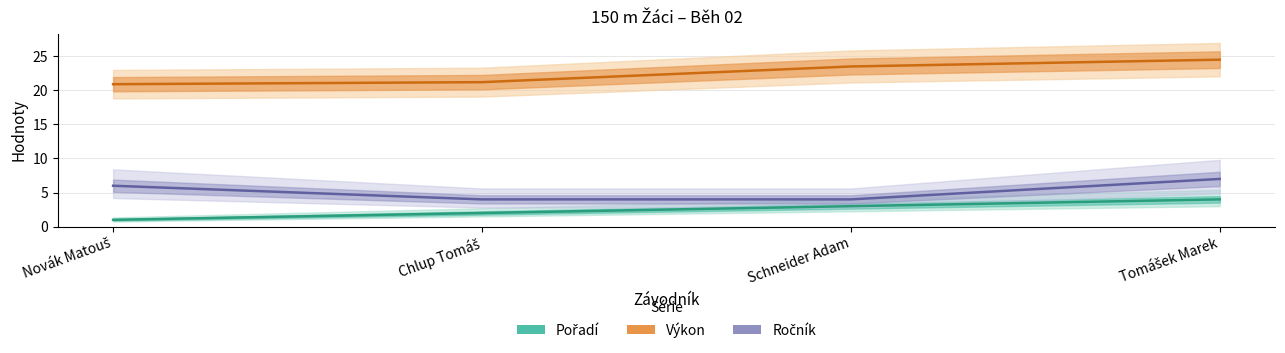

What is the difference between the maximum and minimum values in the Pořadí series?

3.0